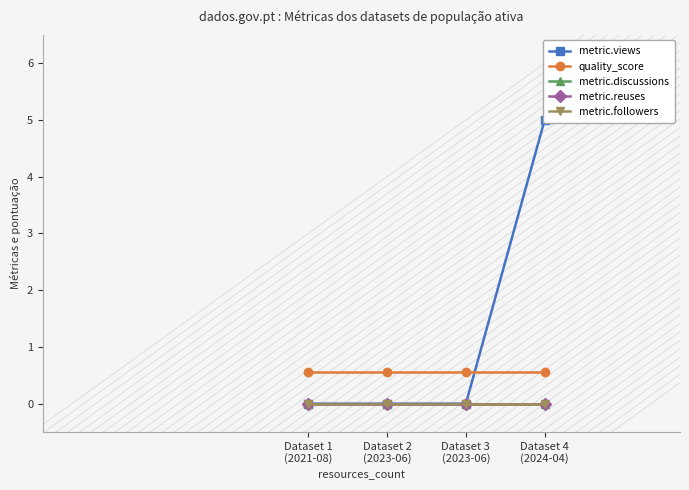

The metric.followers series shows 0.0 at Dataset 3
(2023-06). True or false?

True